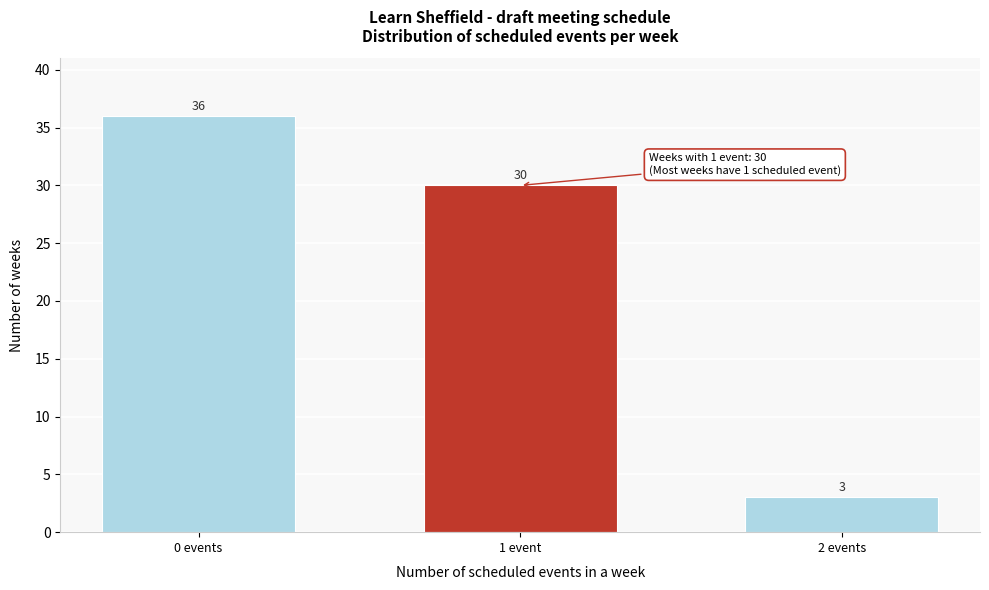

Reading left to right, list all the values displayed in this chart.

0 events=36	1 event=30	2 events=3